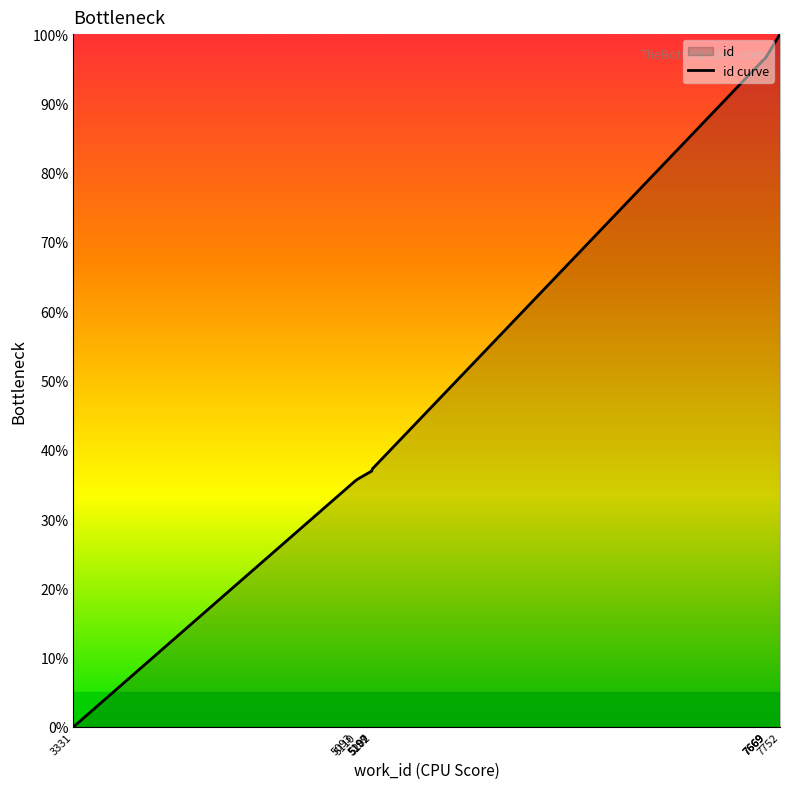

The chart shows a value of 21.8 at 5110. True or false?

False